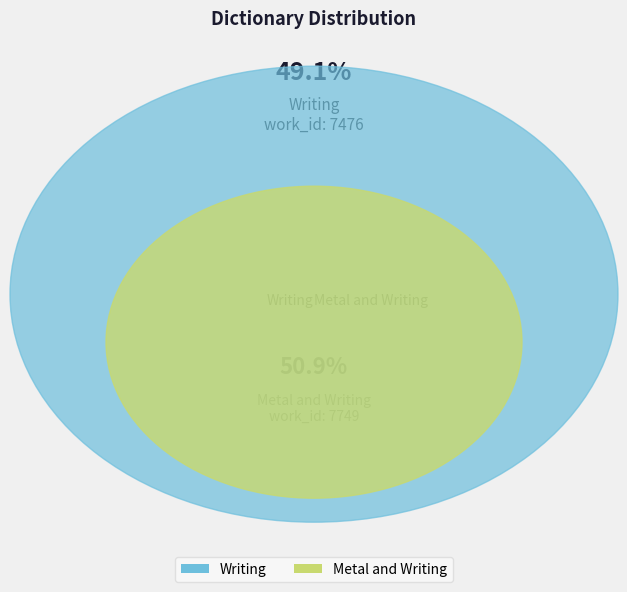

What is the smallest slice in the pie chart?

Writing